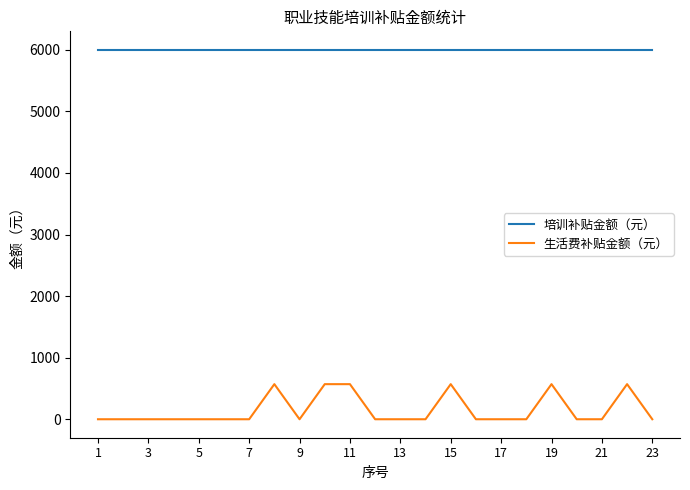

What is the maximum value for 培训补贴金额（元）?

6000